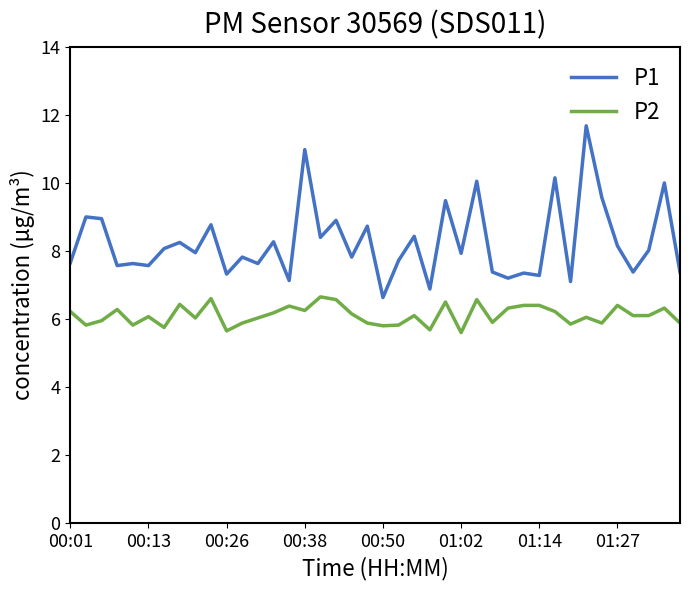

List the series in order of their overall mean, highest first.

P1, P2